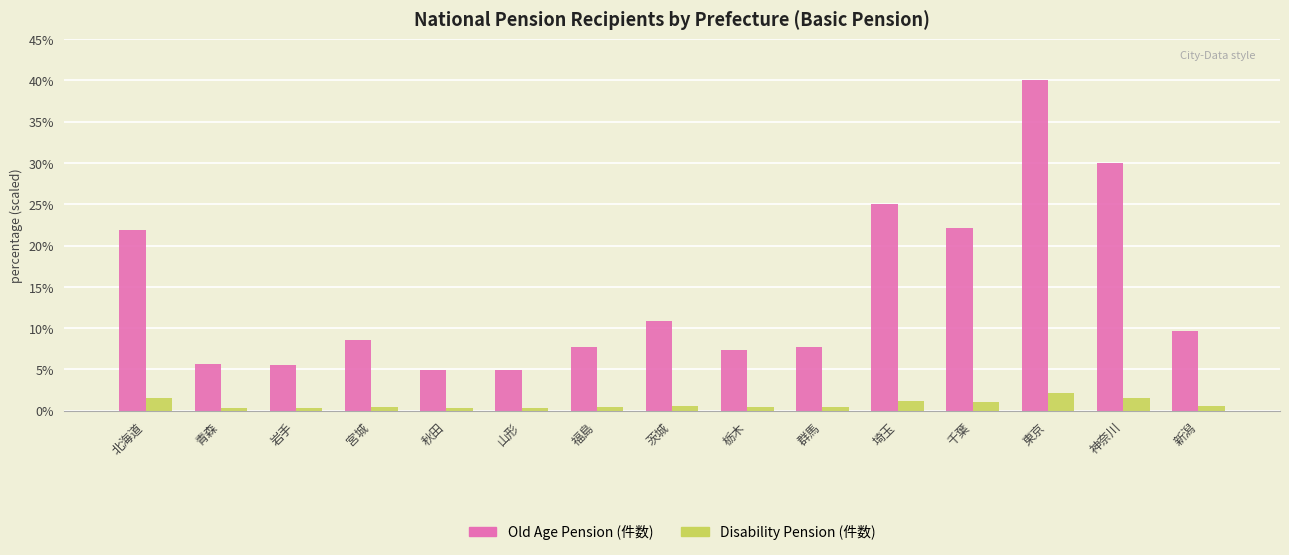

What is the smallest value displayed?

0.3